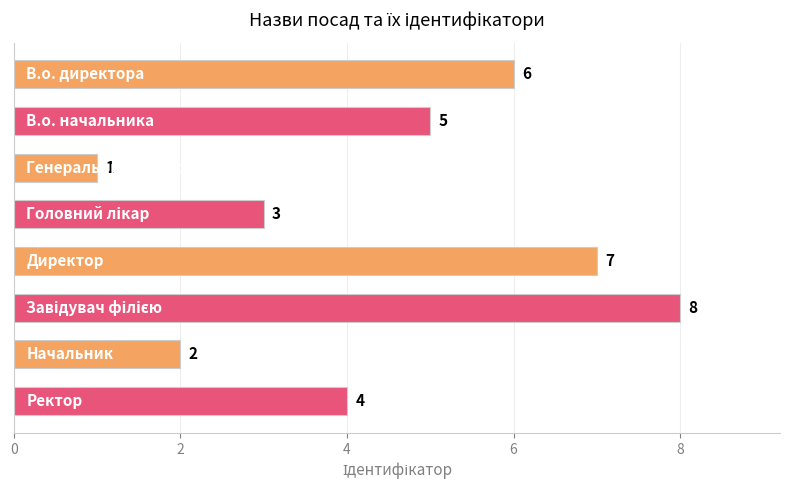

Count the values in the range 3 to 7.

5